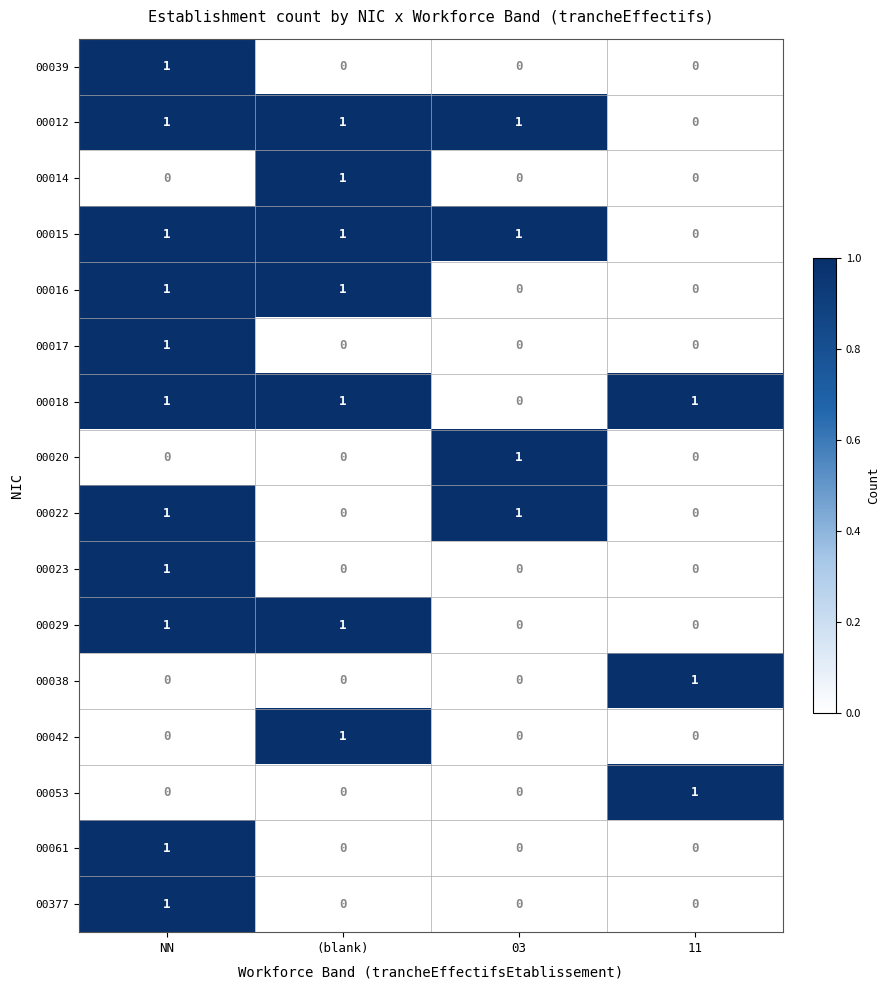

At which label is 00018 closest to 0?

03